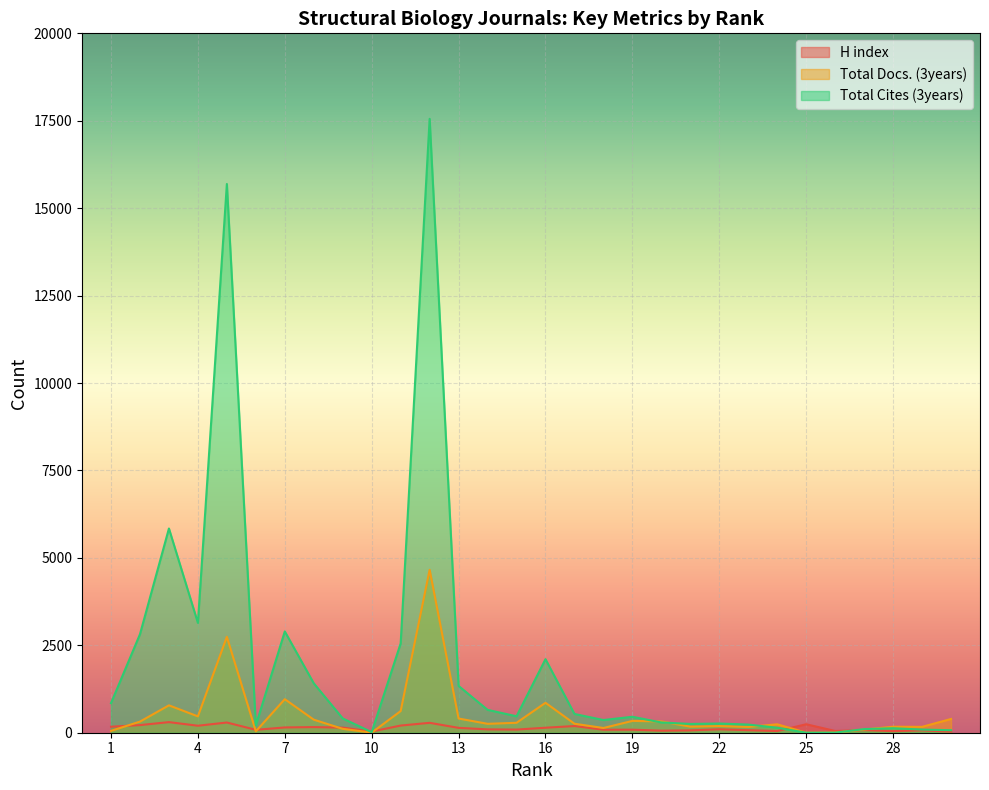

Where is Total Docs. (3years) nearest to the value 2330?

5